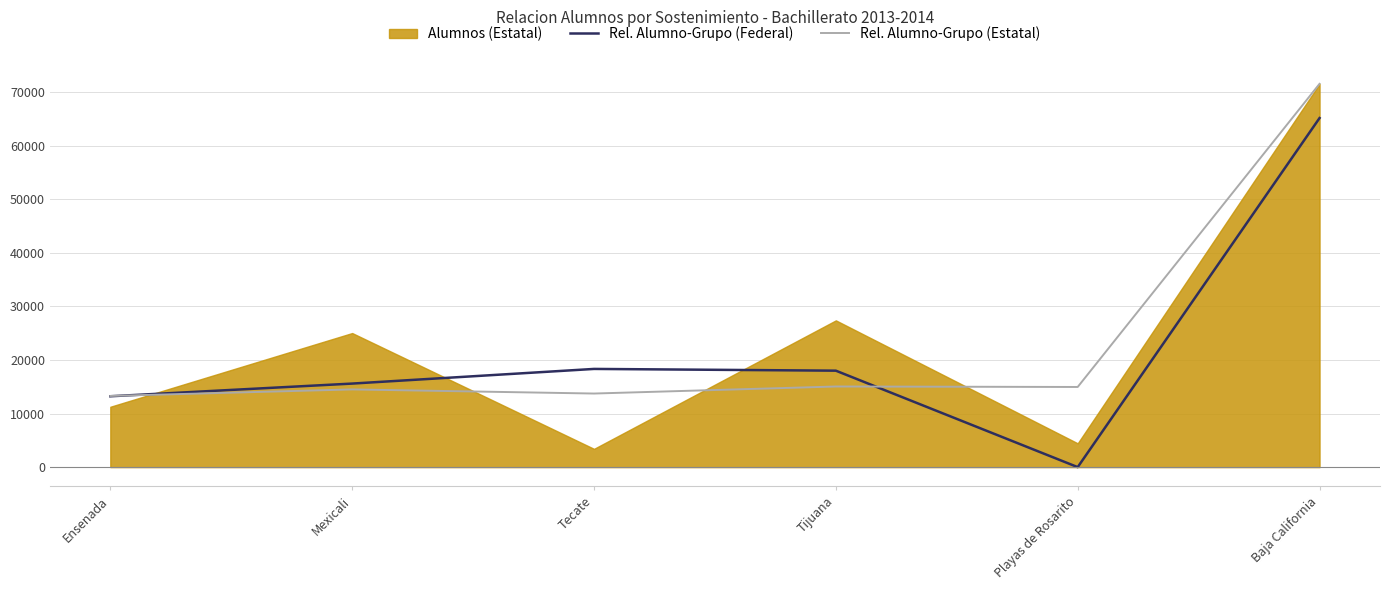

At how many categories does at least one series exceed 59427?

1